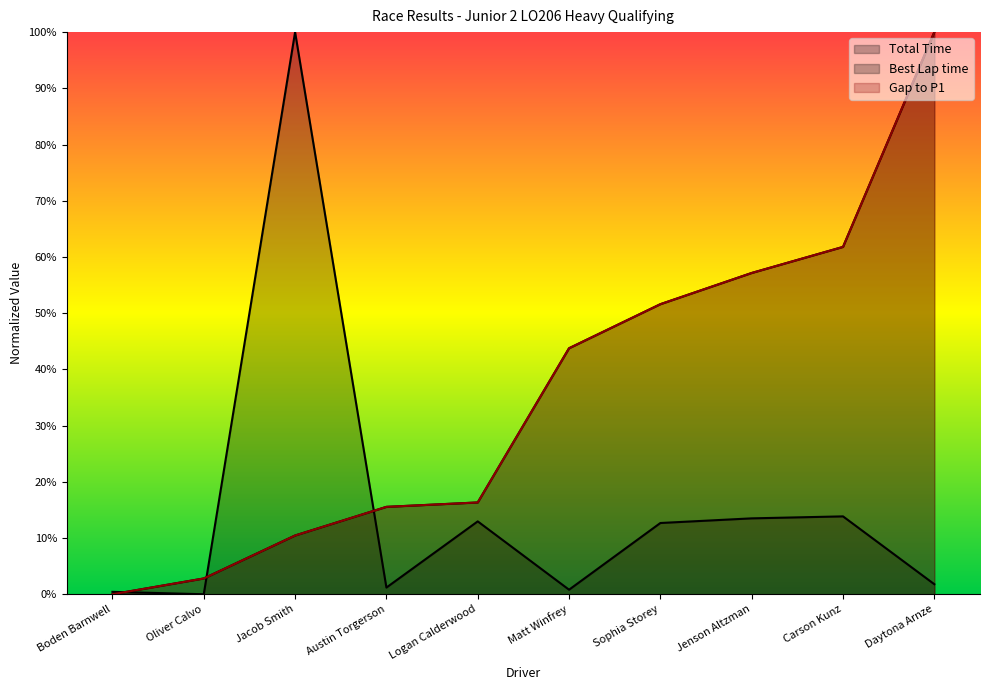

Rank the series by their maximum value, from highest to lowest.

Total Time, Best Lap time, Gap to P1